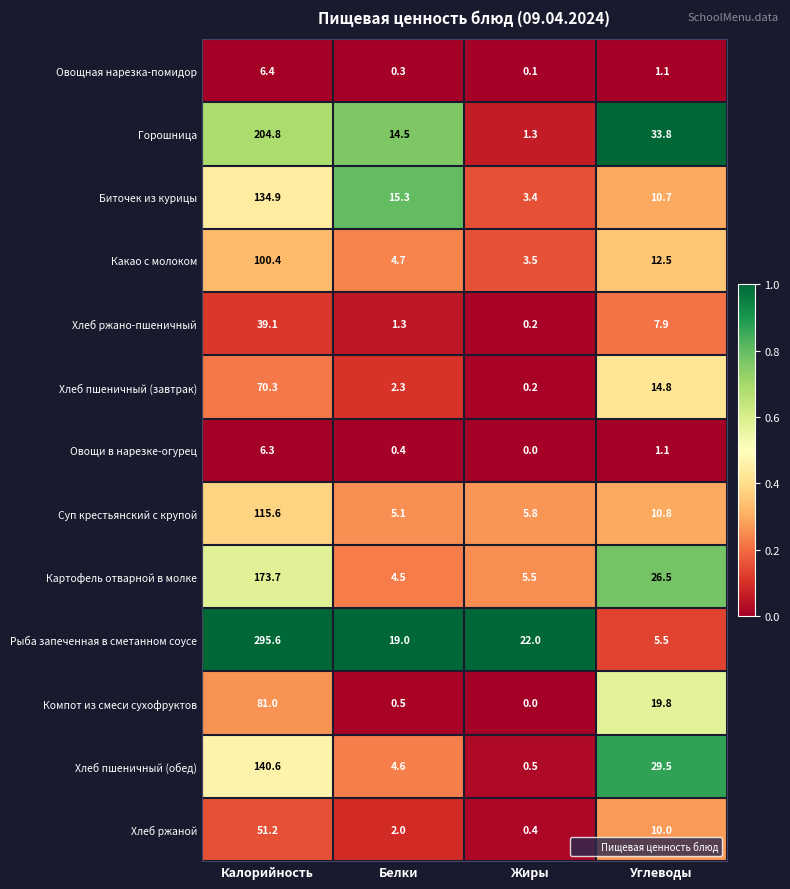

At which category is the sum across all series the highest?

Калорийность